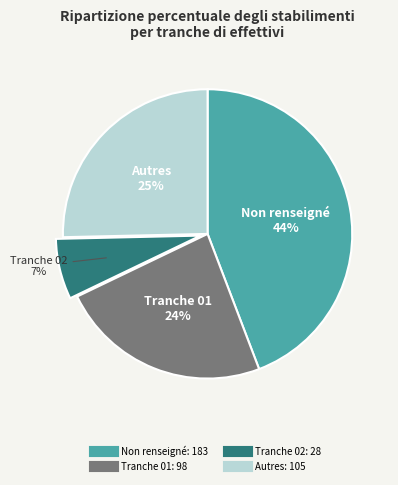

To the nearest percent, what is the difference between the largest and smallest slice percentages?

37%